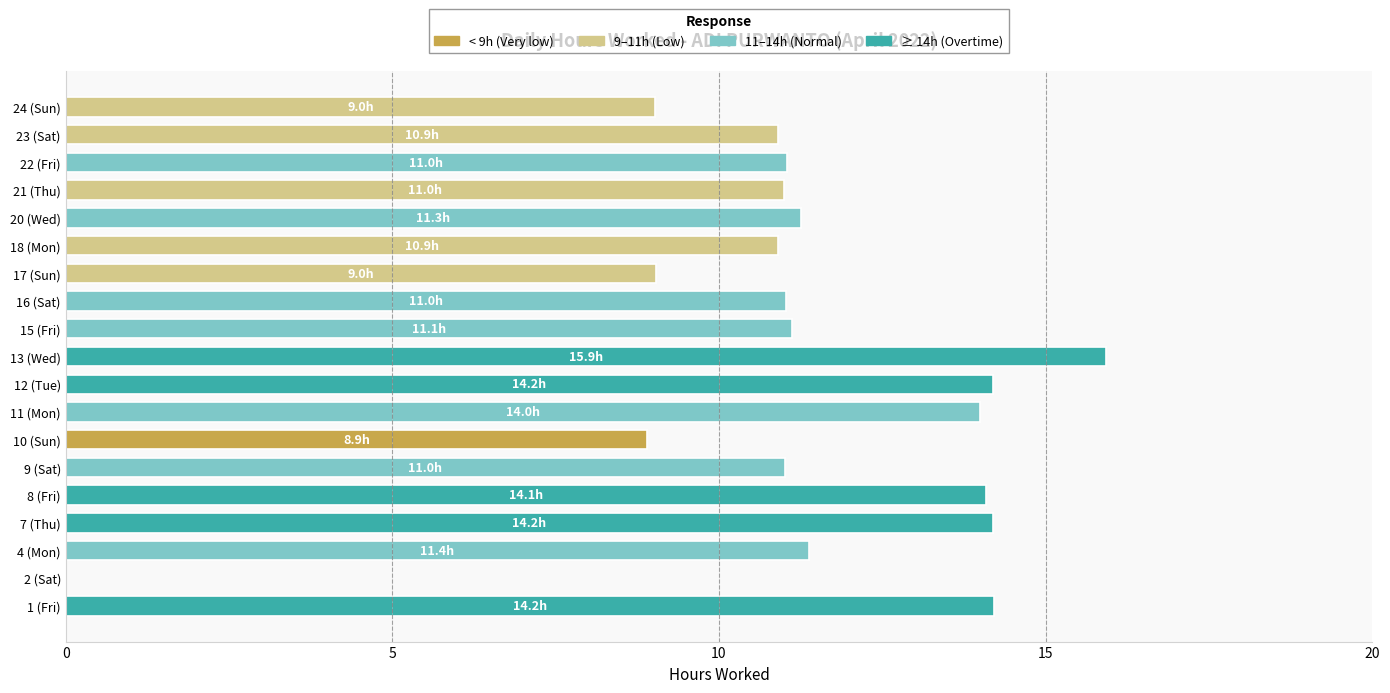

Is it true that the value at 21 (Thu) is 11.0?

True